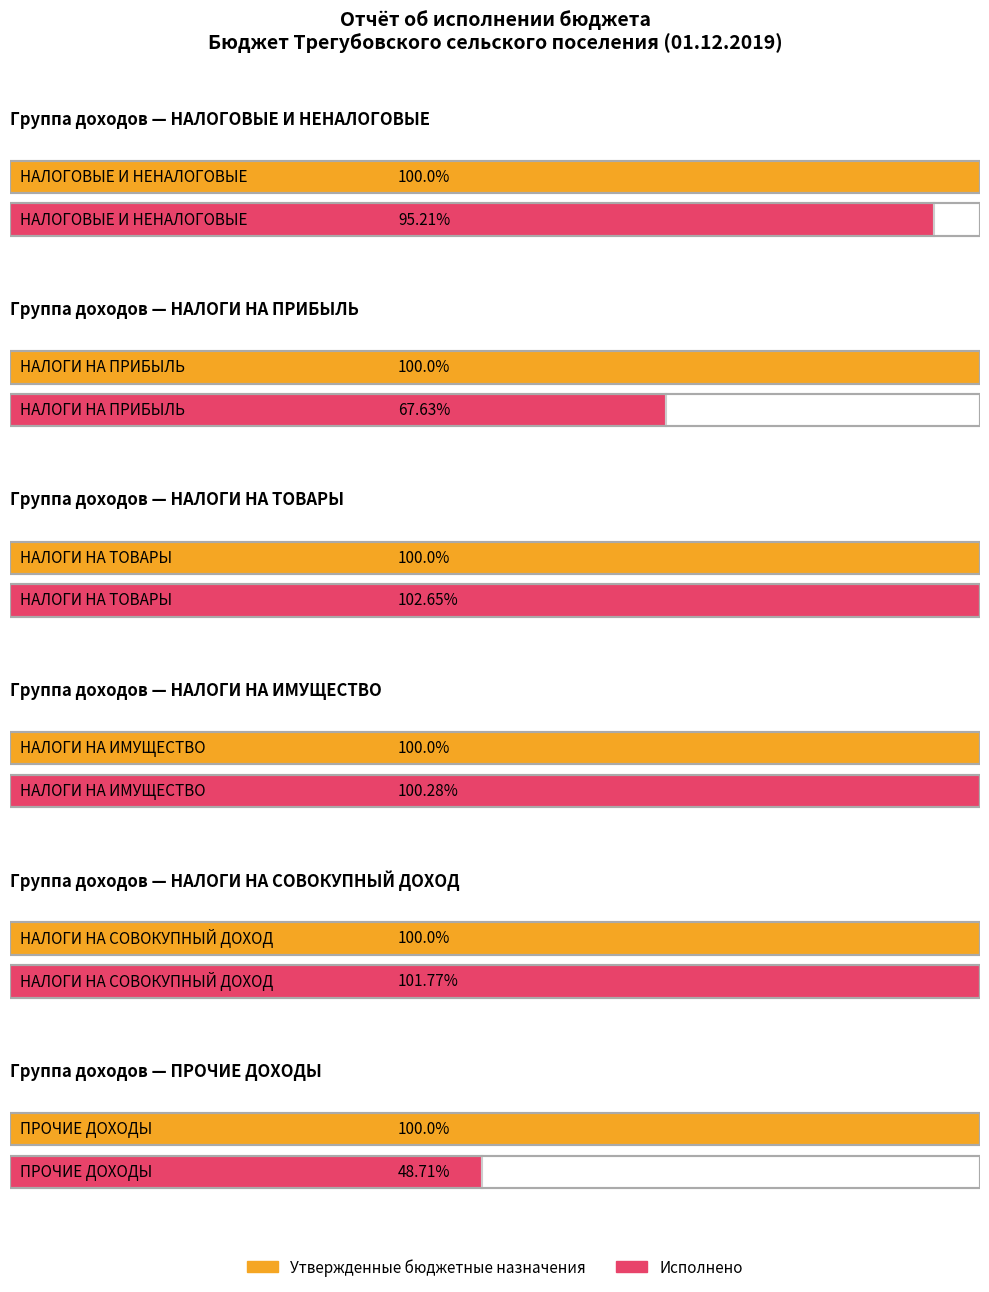

Which category has the lowest value in the Утвержденные бюджетные назначения series?

НАЛОГИ НА СОВОКУПНЫЙ ДОХОД